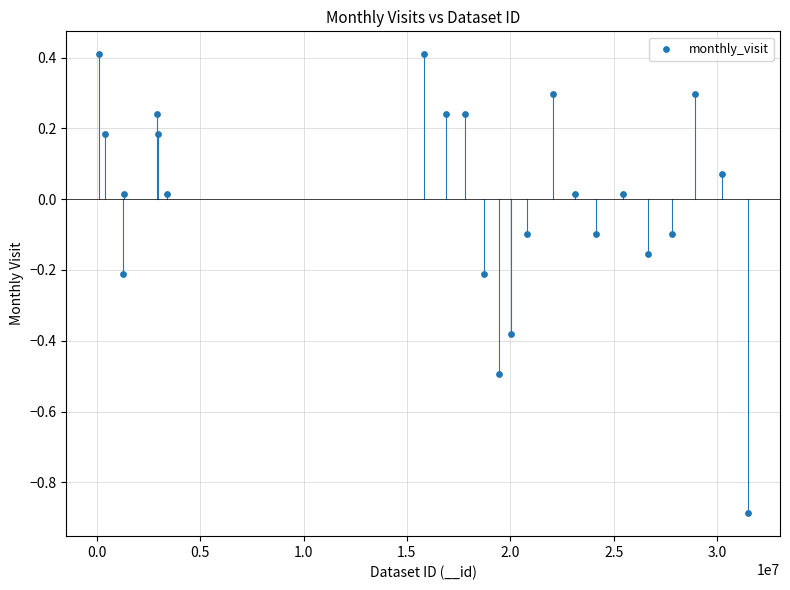

What is the range of X values (max minus min)?

31376099.0